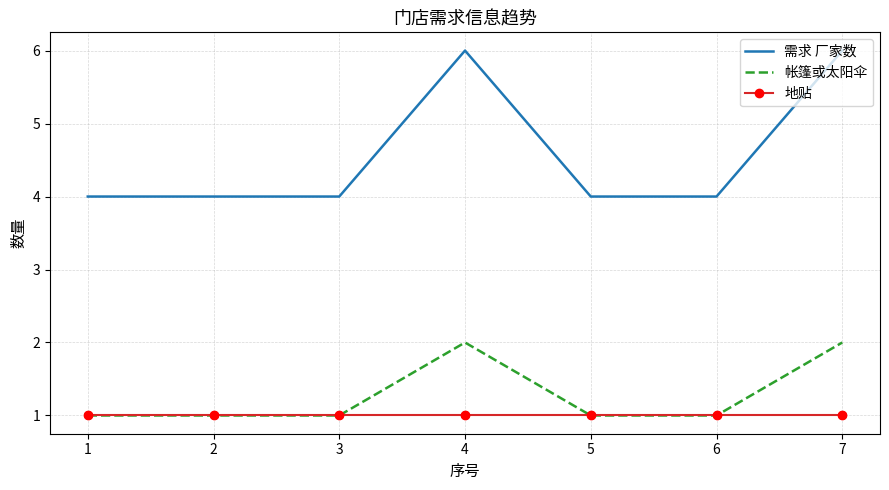

What is the difference between the highest and lowest values at 5?

3